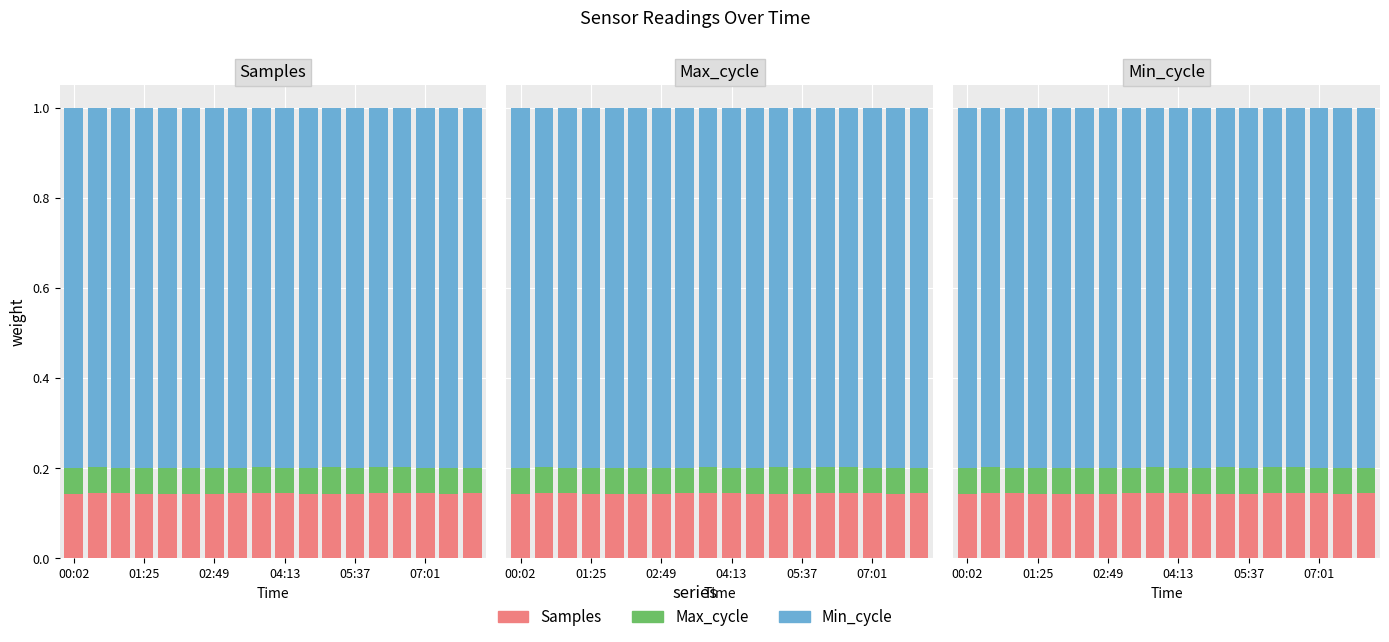

What is the smallest value displayed?

0.1